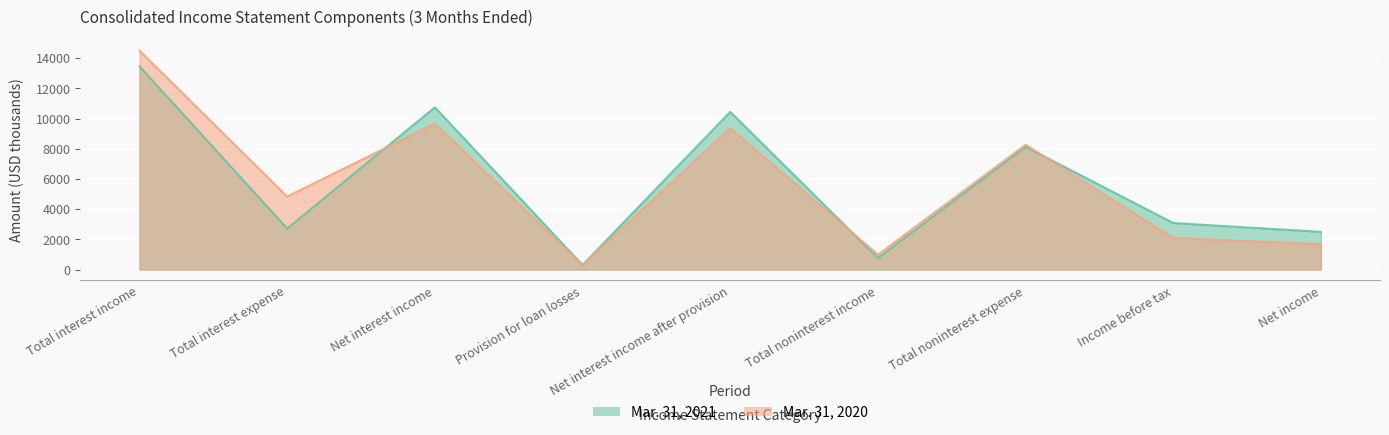

At which category does the chart reach its peak across all series?

Total interest income